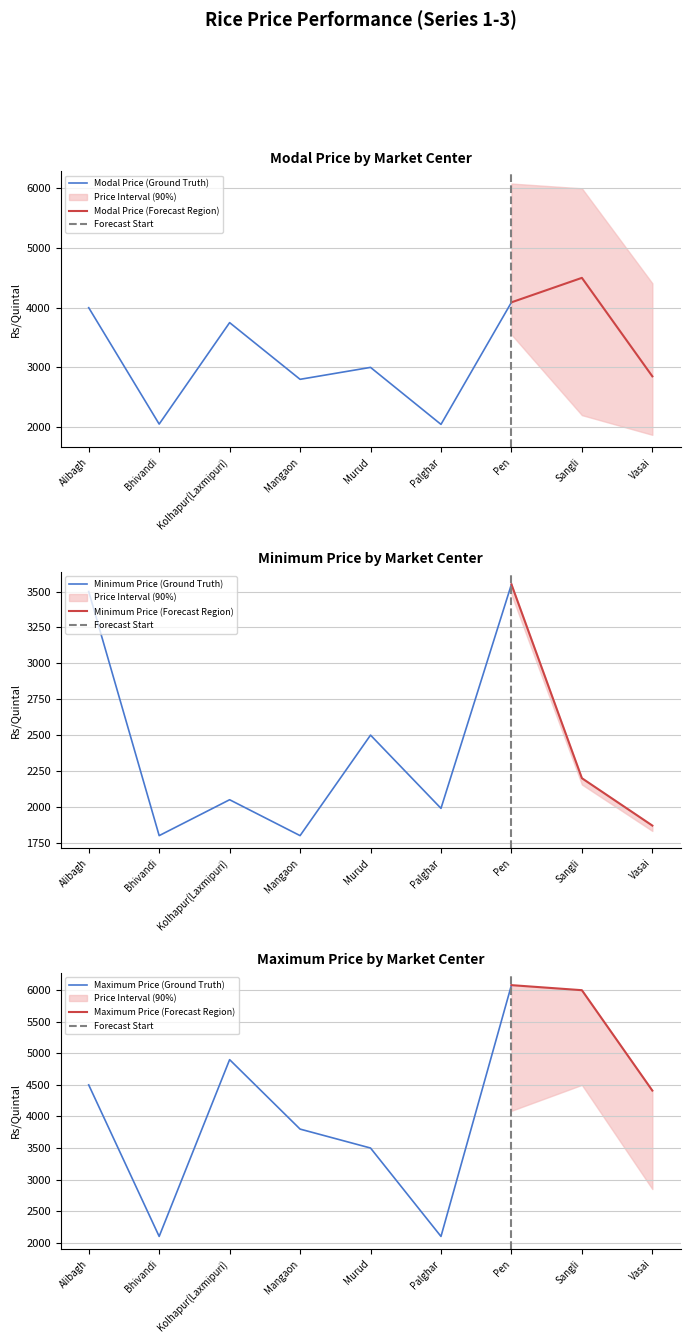

How many values in the Modal Price series are below 3000?

4